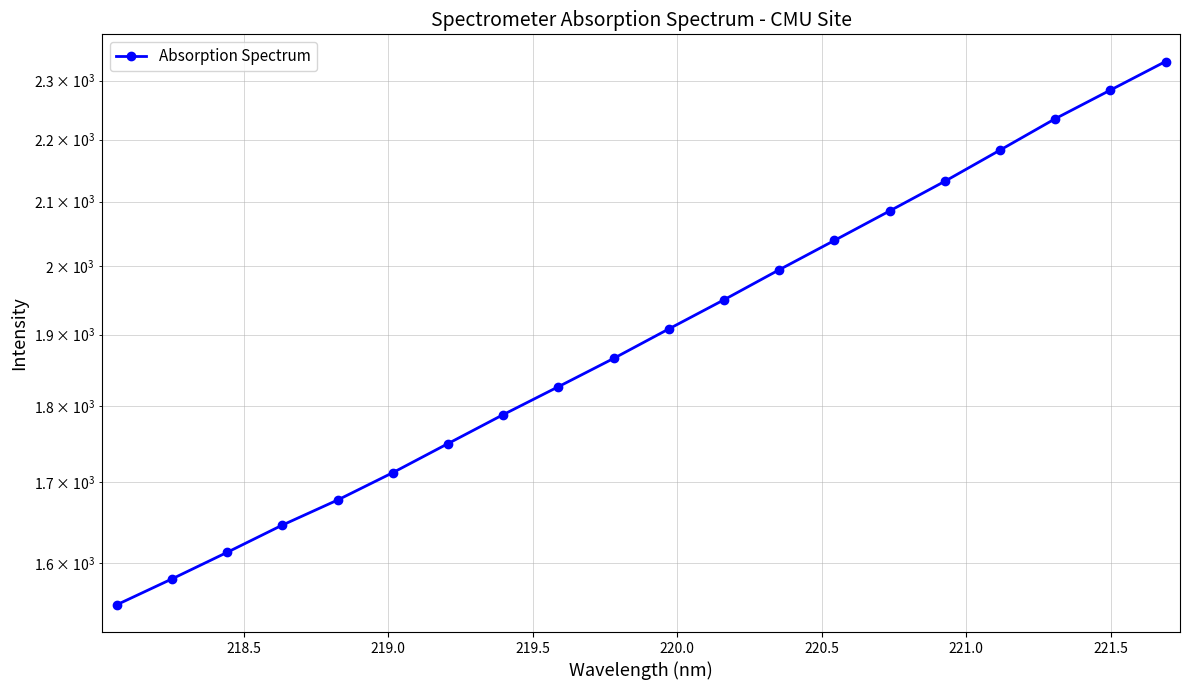

How many values are below 1908?

10